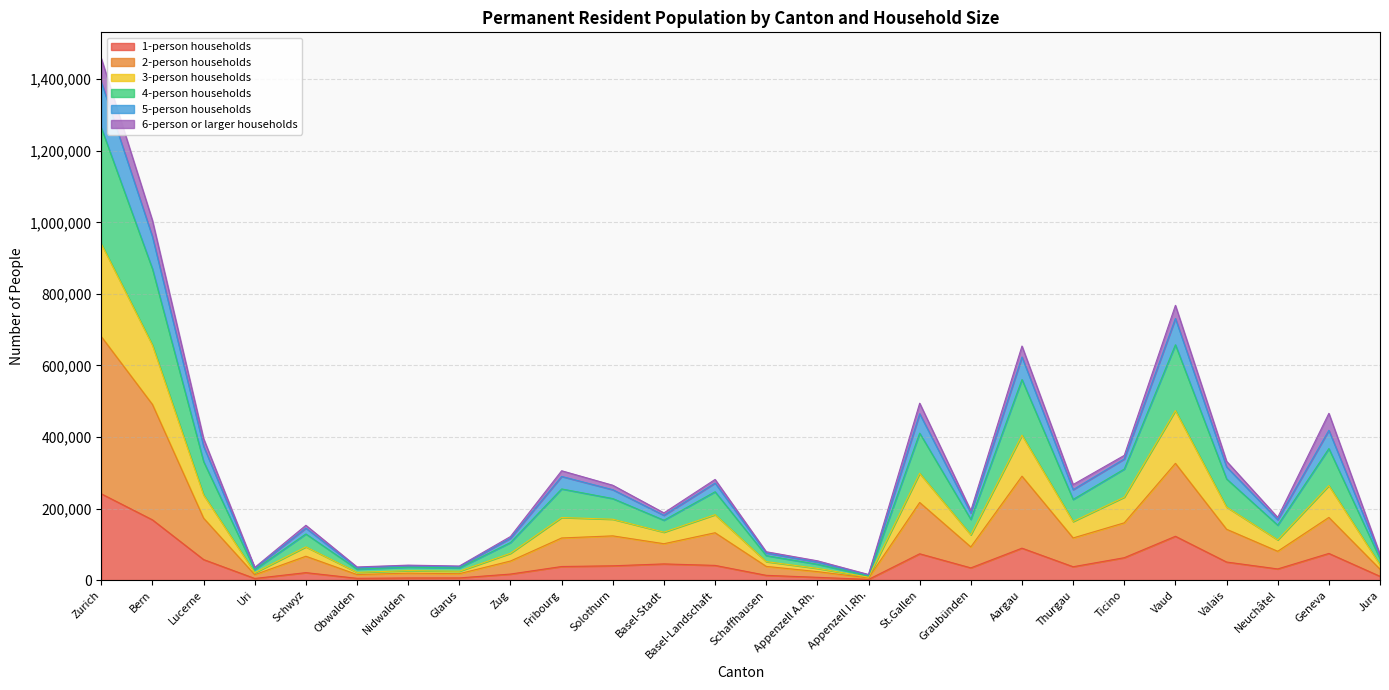

What is the difference between the highest and lowest values at Schwyz?

132354